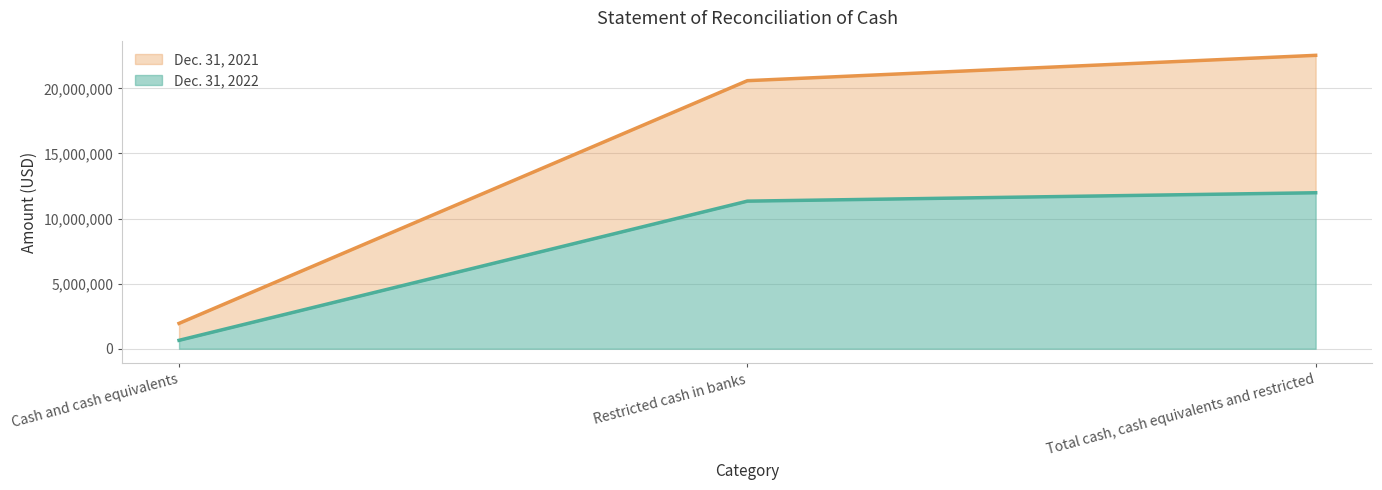

How many series are shown in this chart?

2